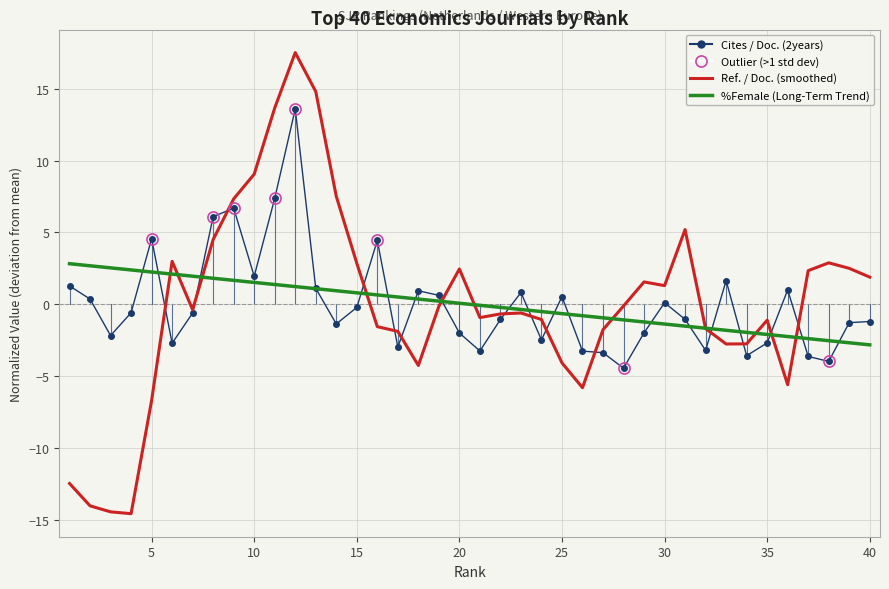

What is the maximum value shown in the chart?

17.5